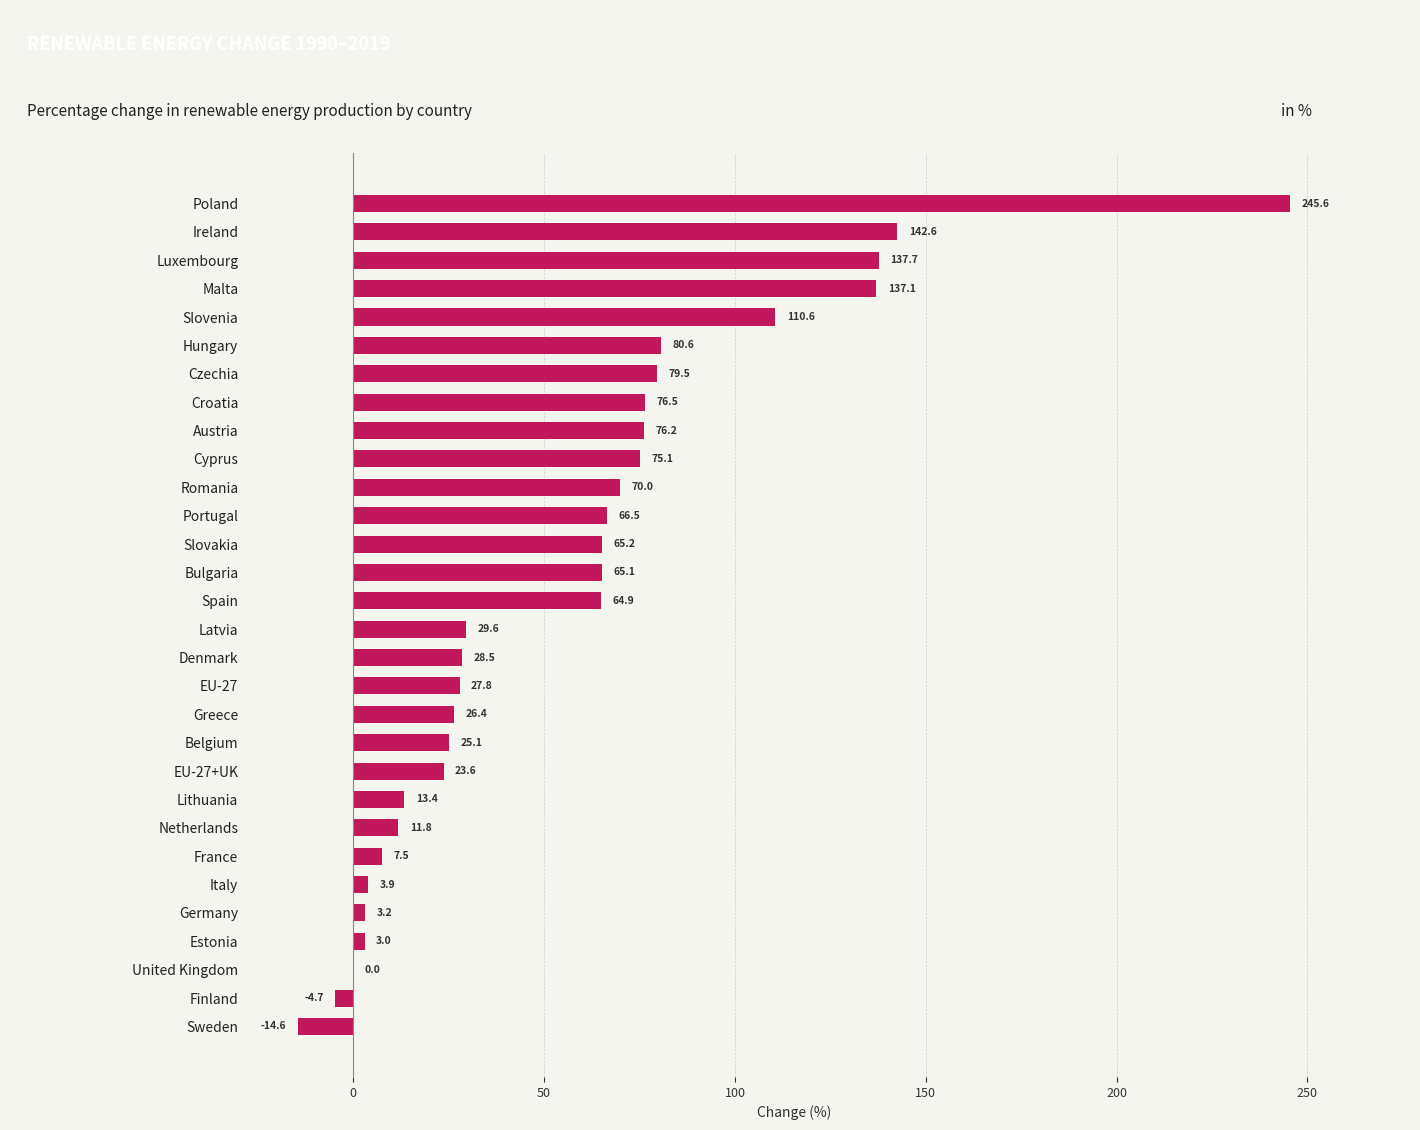

What is the change in value from Austria to Lithuania?

-62.8